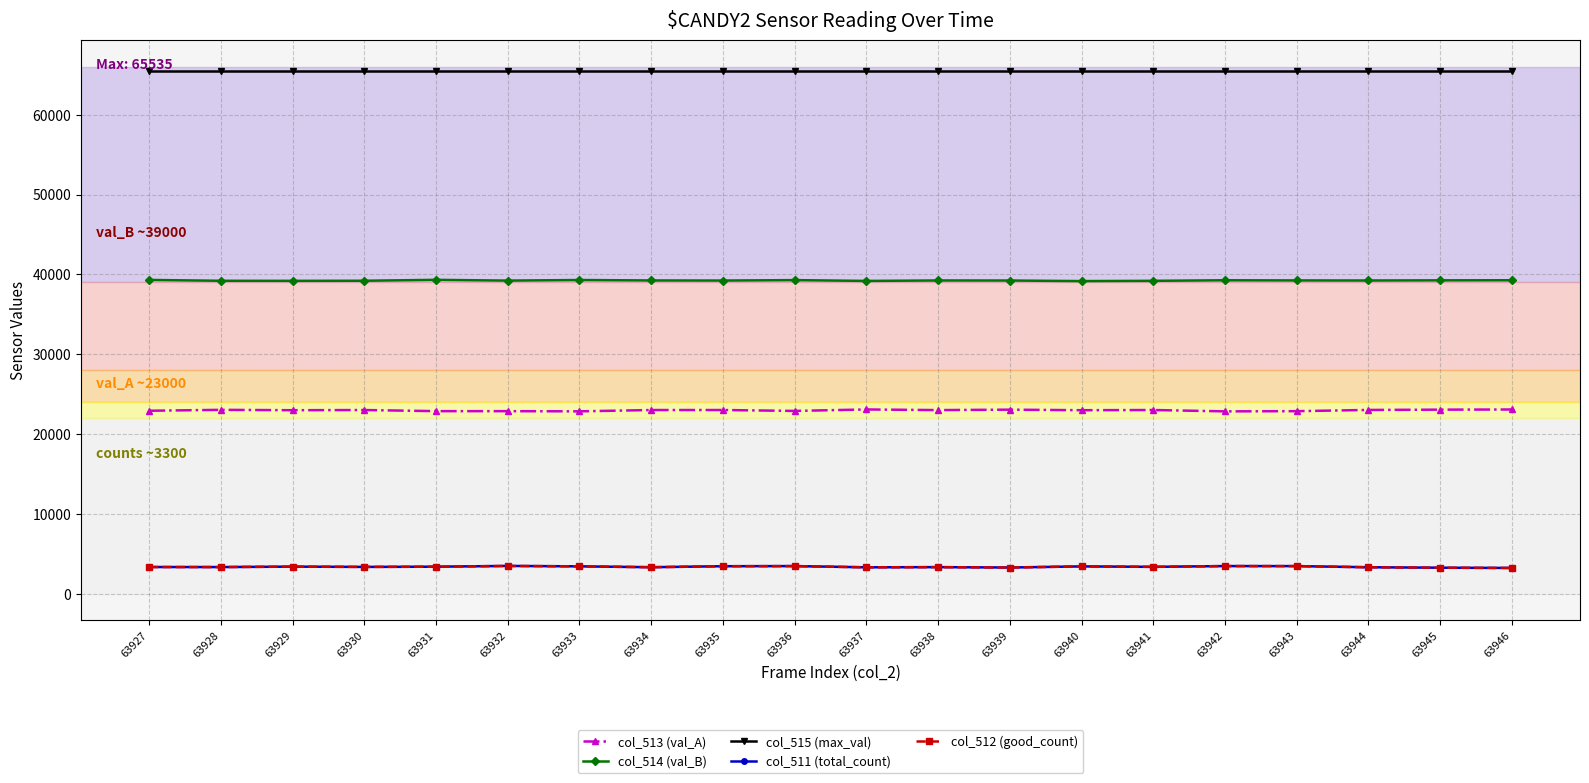

True or false: col_515 (max_val) has a value of 65535 at 63935.

True